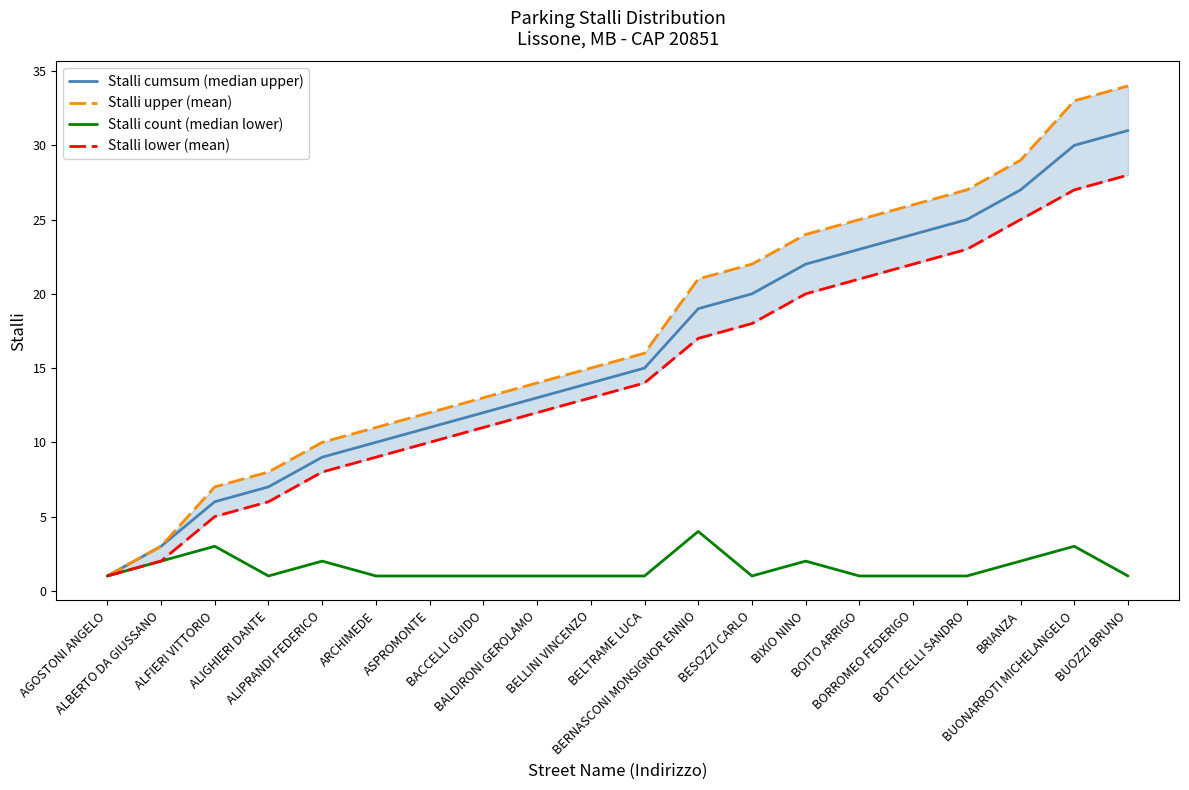

What value does the Stalli count (median lower) series have at BORROMEO FEDERIGO?

1